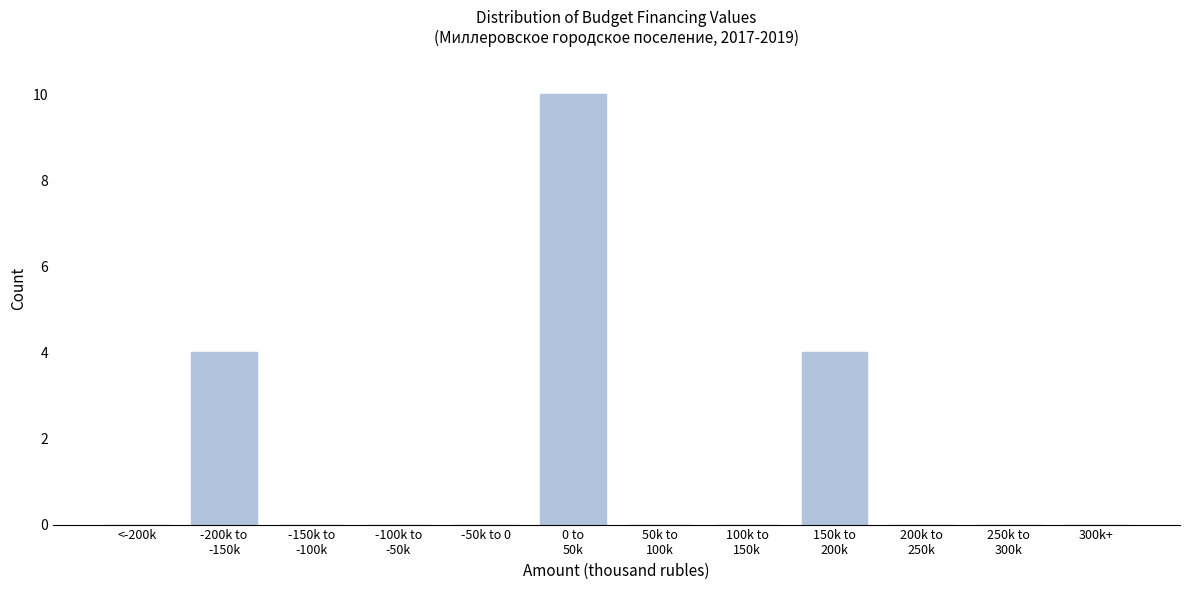

What is the sum of all values?

18